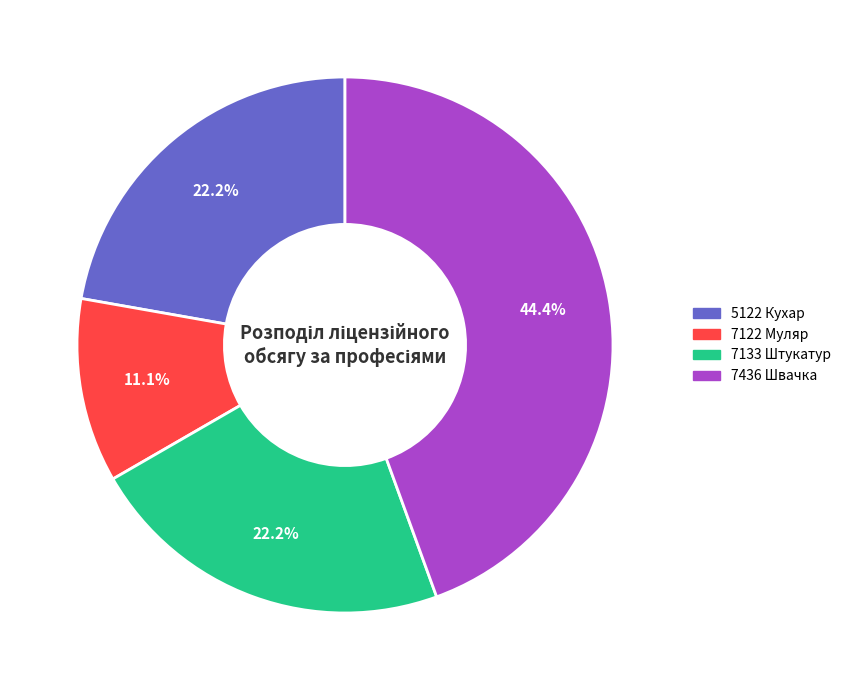

Approximately how many times larger is the value at 7122 Муляр compared to 7133 Штукатур?

0.5